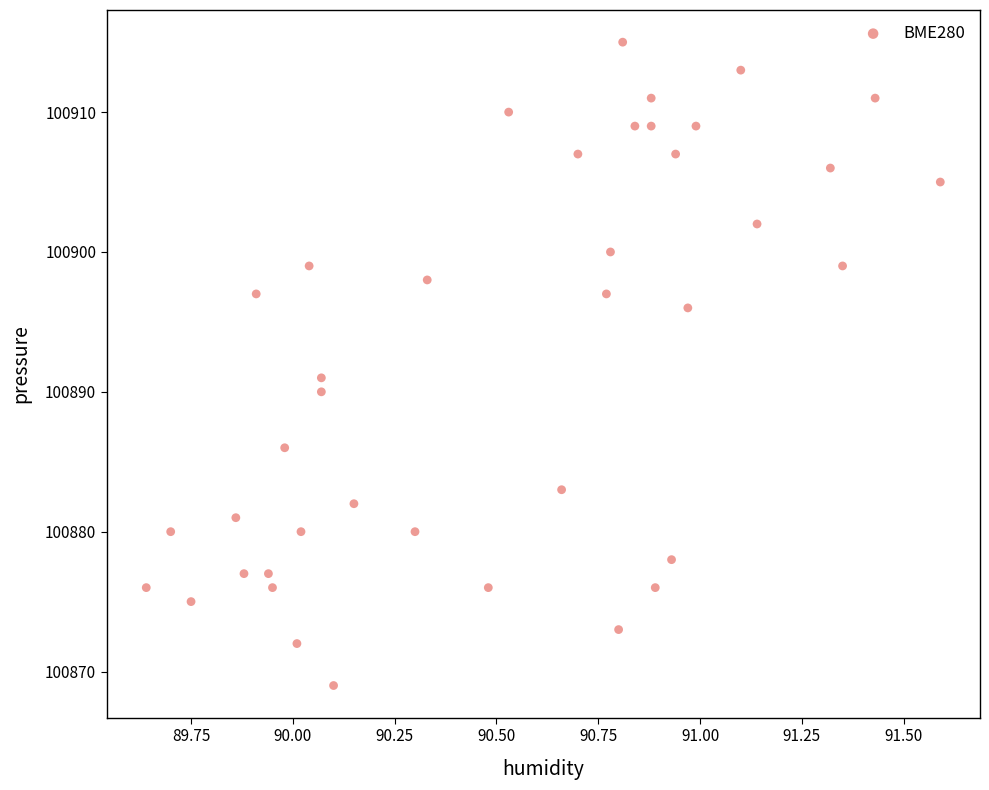

What Y value in the scatter plot is closest to 100892?

100891